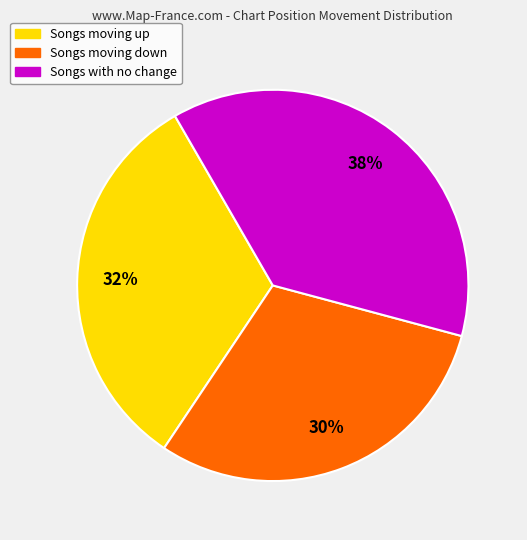

To the nearest percent, what is the average slice percentage?

33%